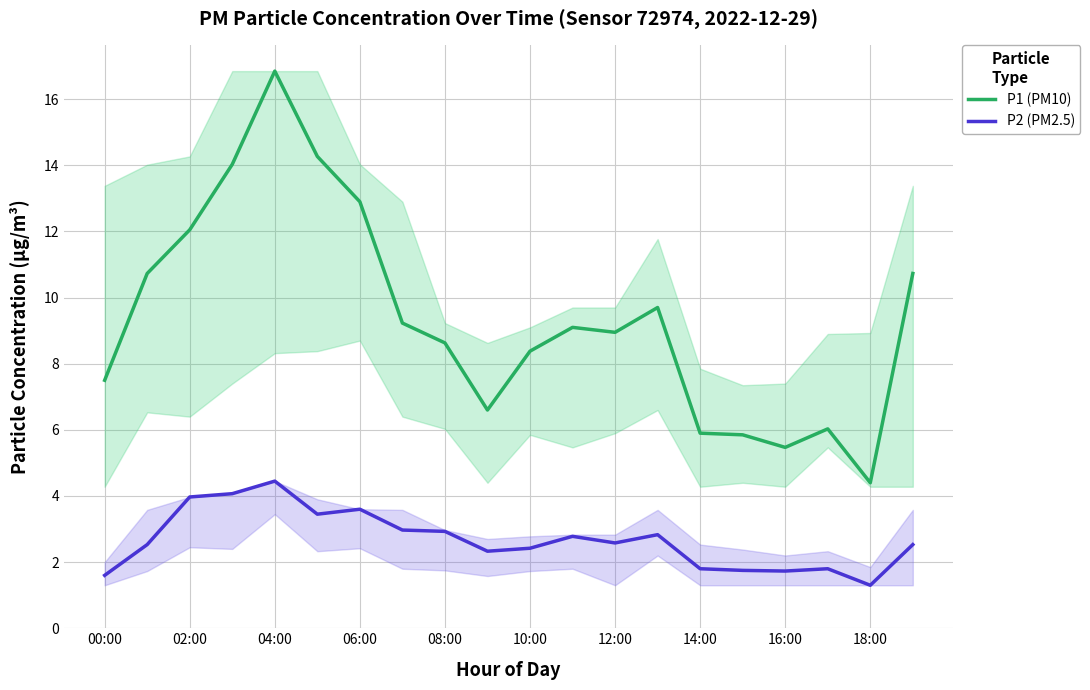

How many series are shown in this chart?

2